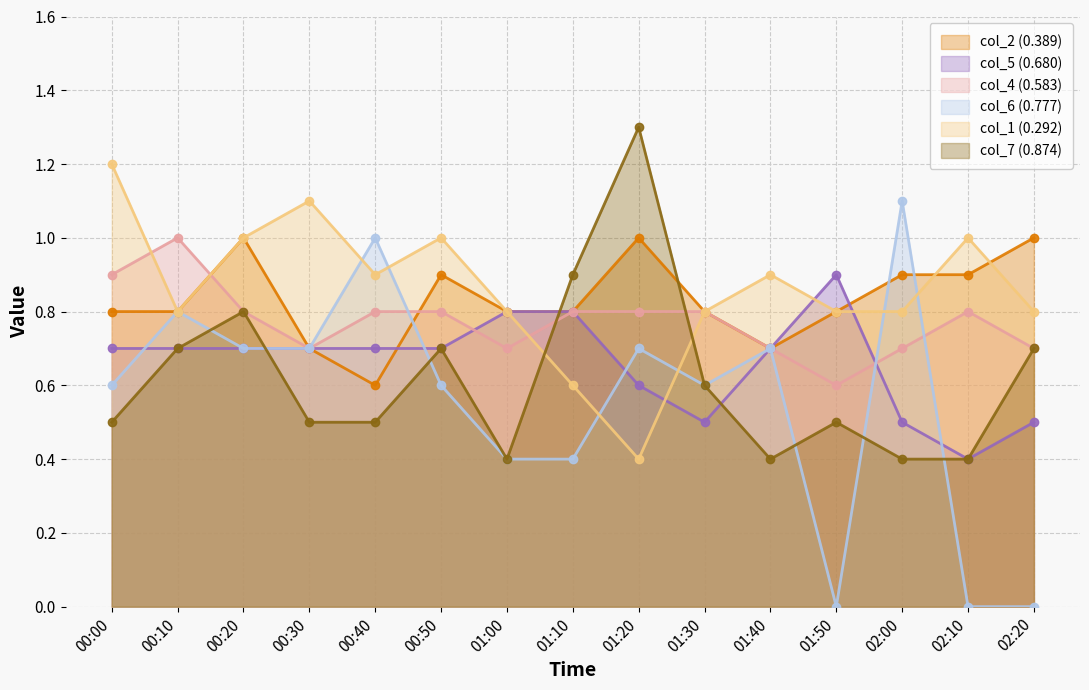

Where is col_5 (0.680) nearest to the value 0?

02:10